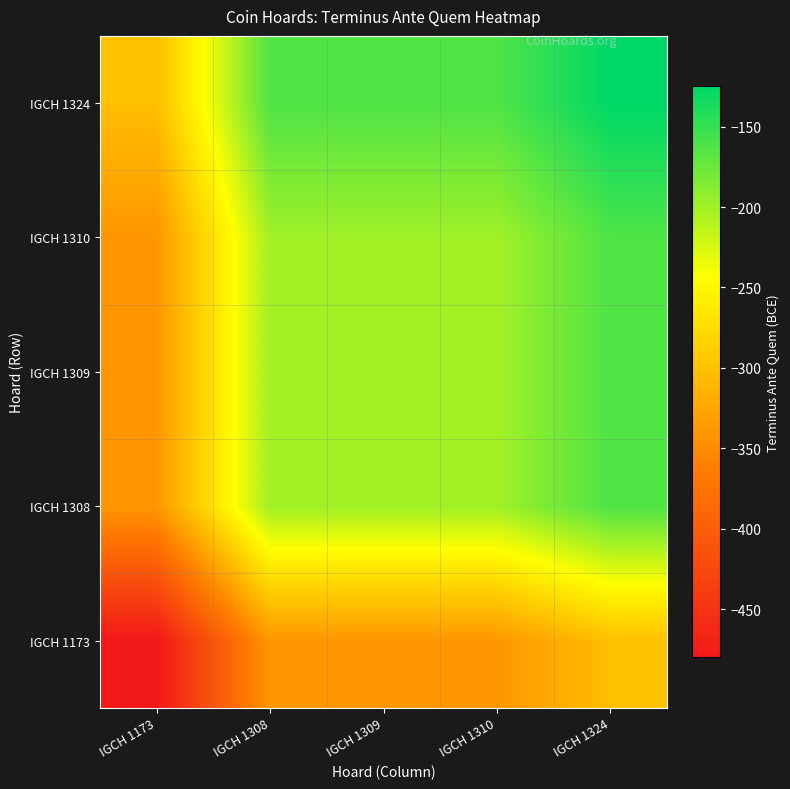

Reading left to right, what are all the values shown in this chart?

IGCH 1173: IGCH 1173=-480.0	IGCH 1308=-340.0	IGCH 1309=-340.0	IGCH 1310=-340.0	IGCH 1324=-302.5
IGCH 1308: IGCH 1173=-340.0	IGCH 1308=-200.0	IGCH 1309=-200.0	IGCH 1310=-200.0	IGCH 1324=-162.5
IGCH 1309: IGCH 1173=-340.0	IGCH 1308=-200.0	IGCH 1309=-200.0	IGCH 1310=-200.0	IGCH 1324=-162.5
IGCH 1310: IGCH 1173=-340.0	IGCH 1308=-200.0	IGCH 1309=-200.0	IGCH 1310=-200.0	IGCH 1324=-162.5
IGCH 1324: IGCH 1173=-302.5	IGCH 1308=-162.5	IGCH 1309=-162.5	IGCH 1310=-162.5	IGCH 1324=-125.0